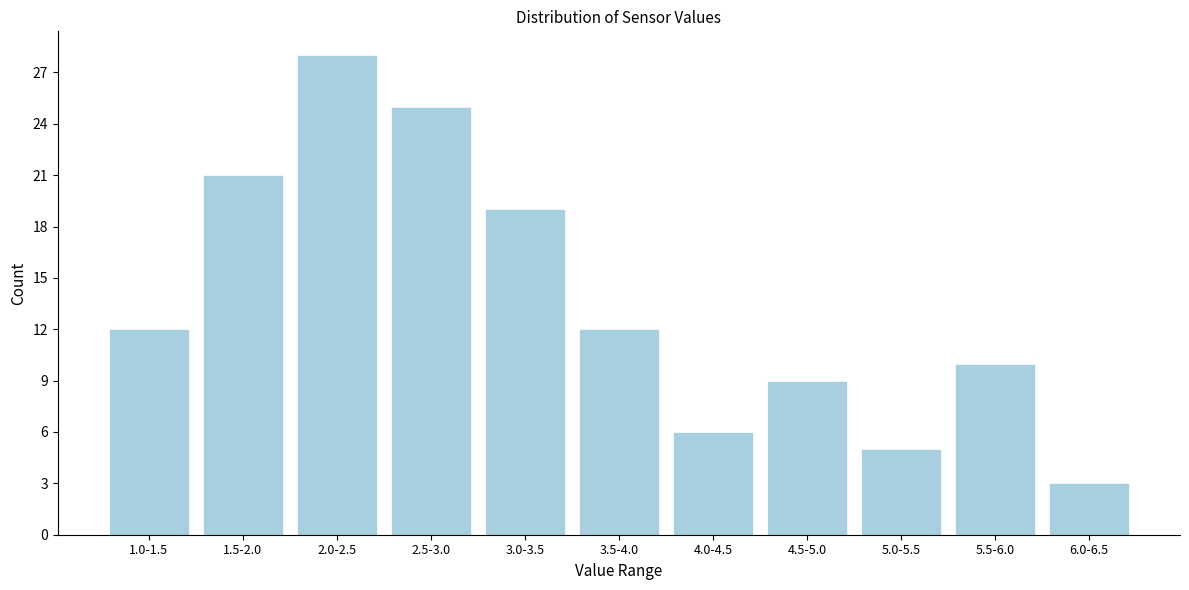

Reading right to left, transcribe all the data shown in this chart.

3	10	5	9	6	12	19	25	28	21	12